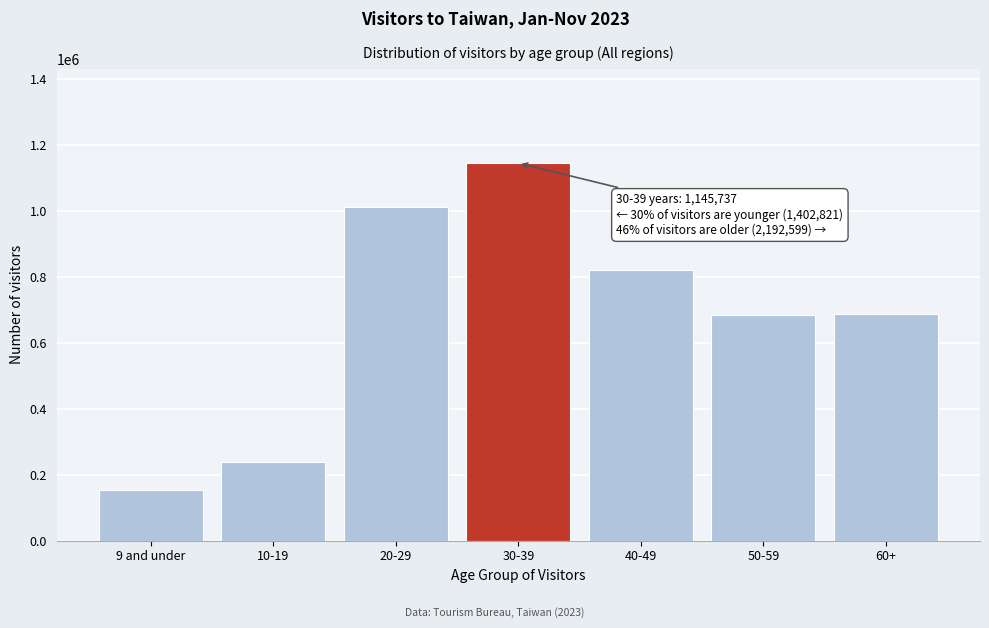

What is the approximate value at 20-29, to the nearest 100?

1012700